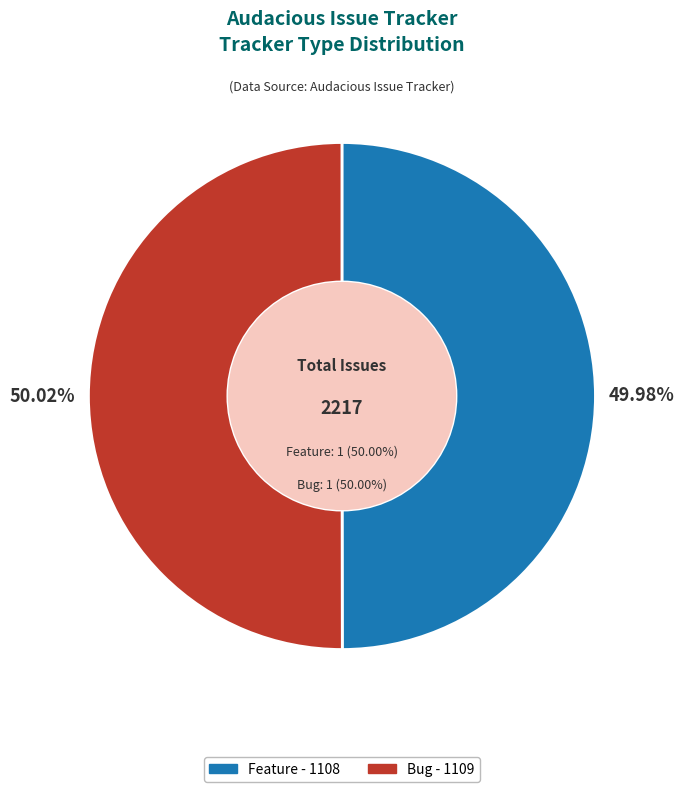

Count the number of slices in the pie.

2